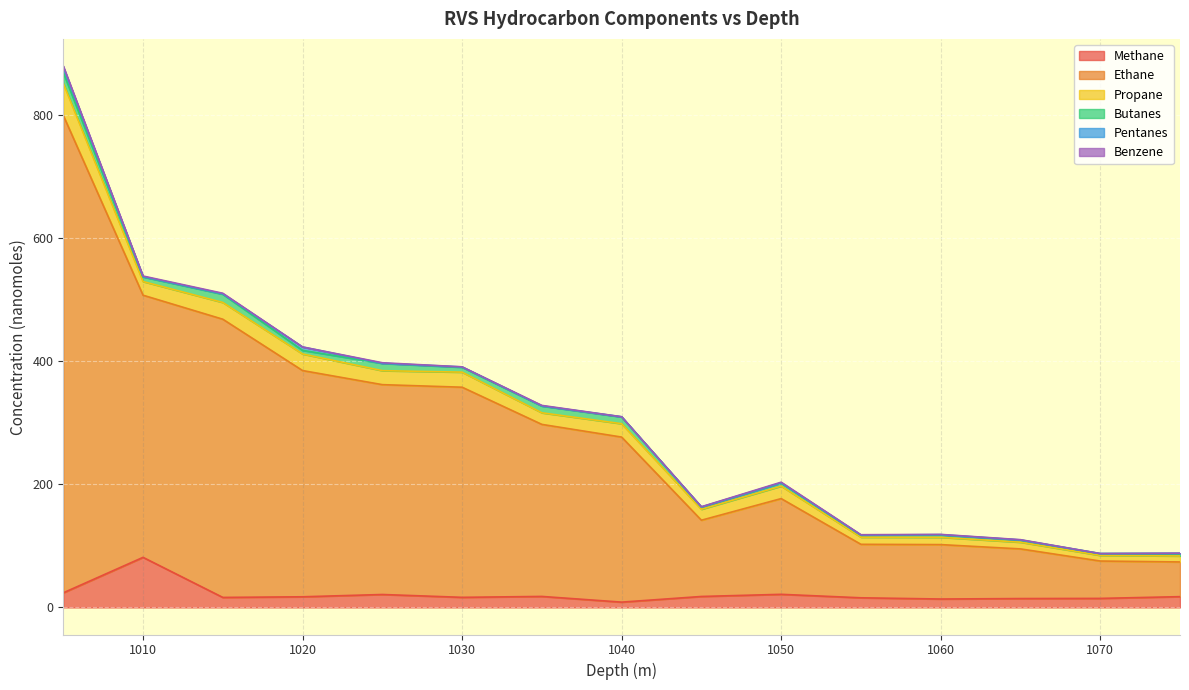

What is the total value across all series at 1010?

538.7